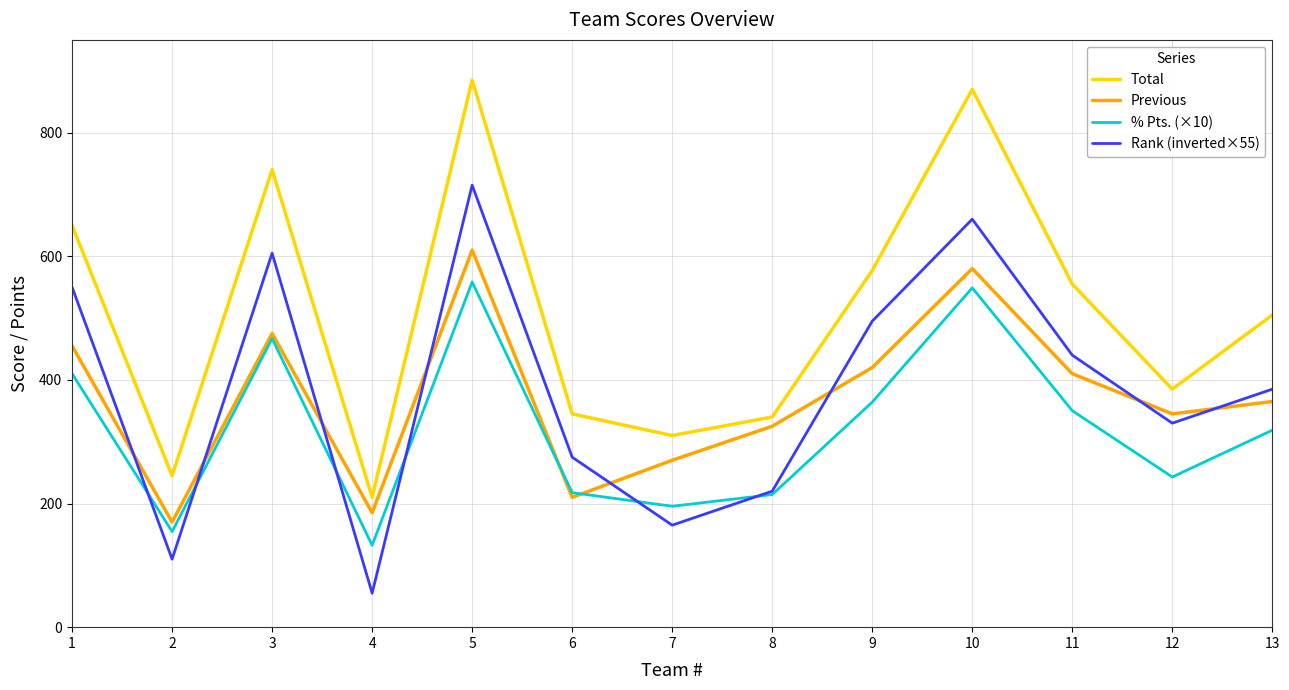

What is the average value of the Rank (inverted×55) series?

385.0